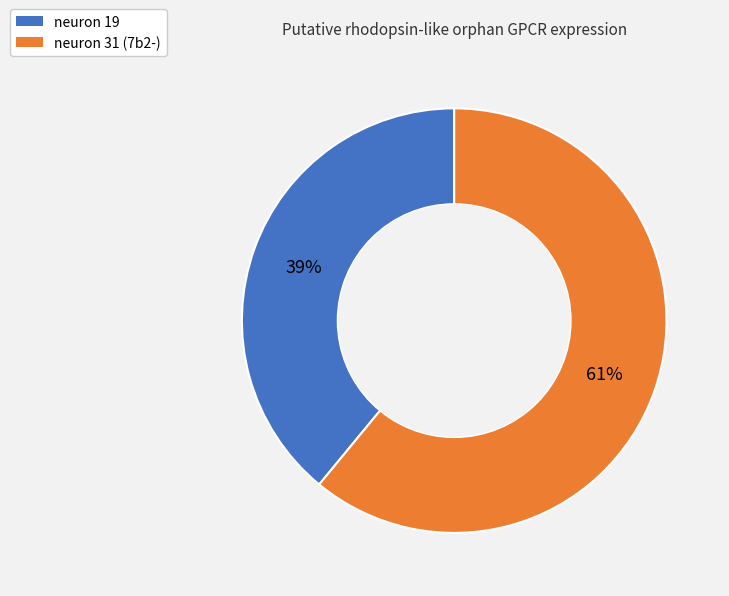

To the nearest percent, what portion does neuron 31 (7b2-) represent?

61%